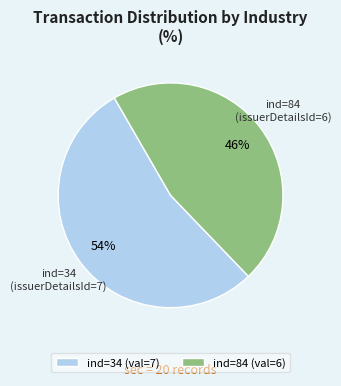

To the nearest percent, what portion does ind=34 represent?

54%